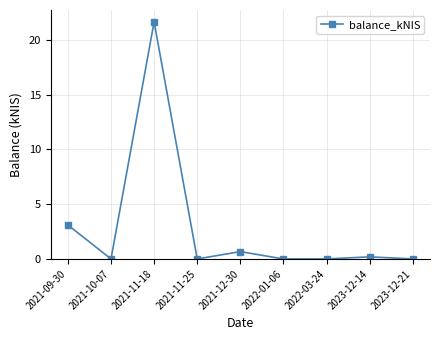

How many interior local peaks (higher than both neighbors) does the data have?

3